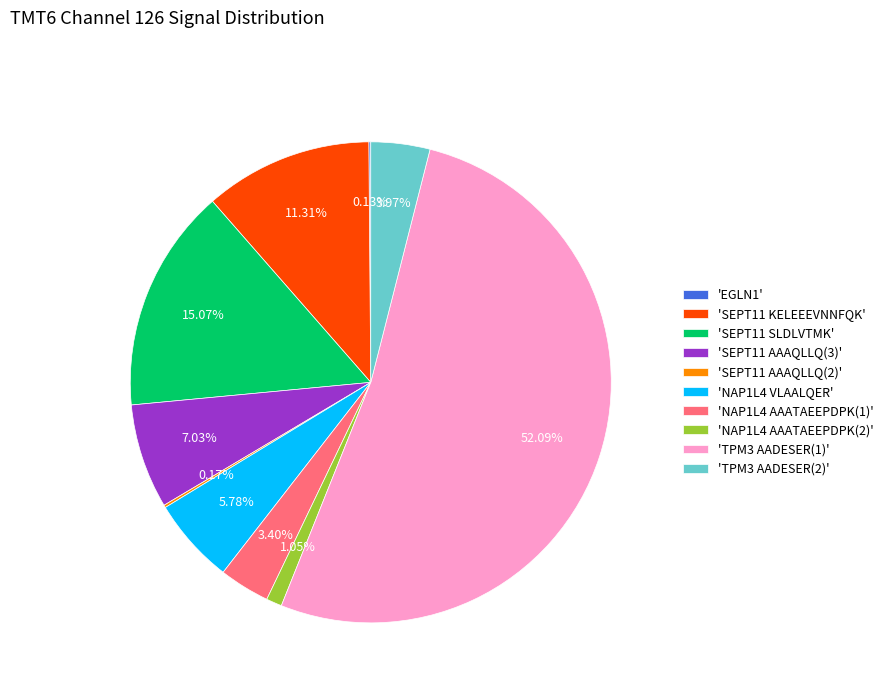

Which category accounts for the majority?

'TPM3 AADESER(1)'